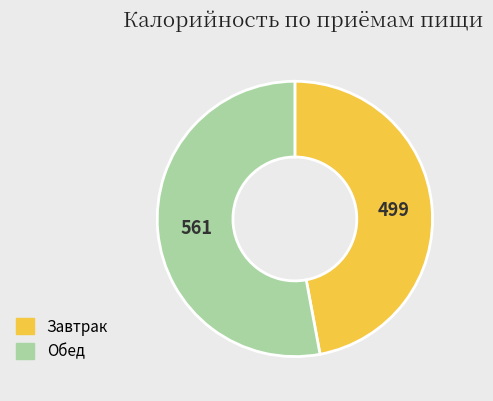

Is there any slice that represents more than half of the pie?

Yes